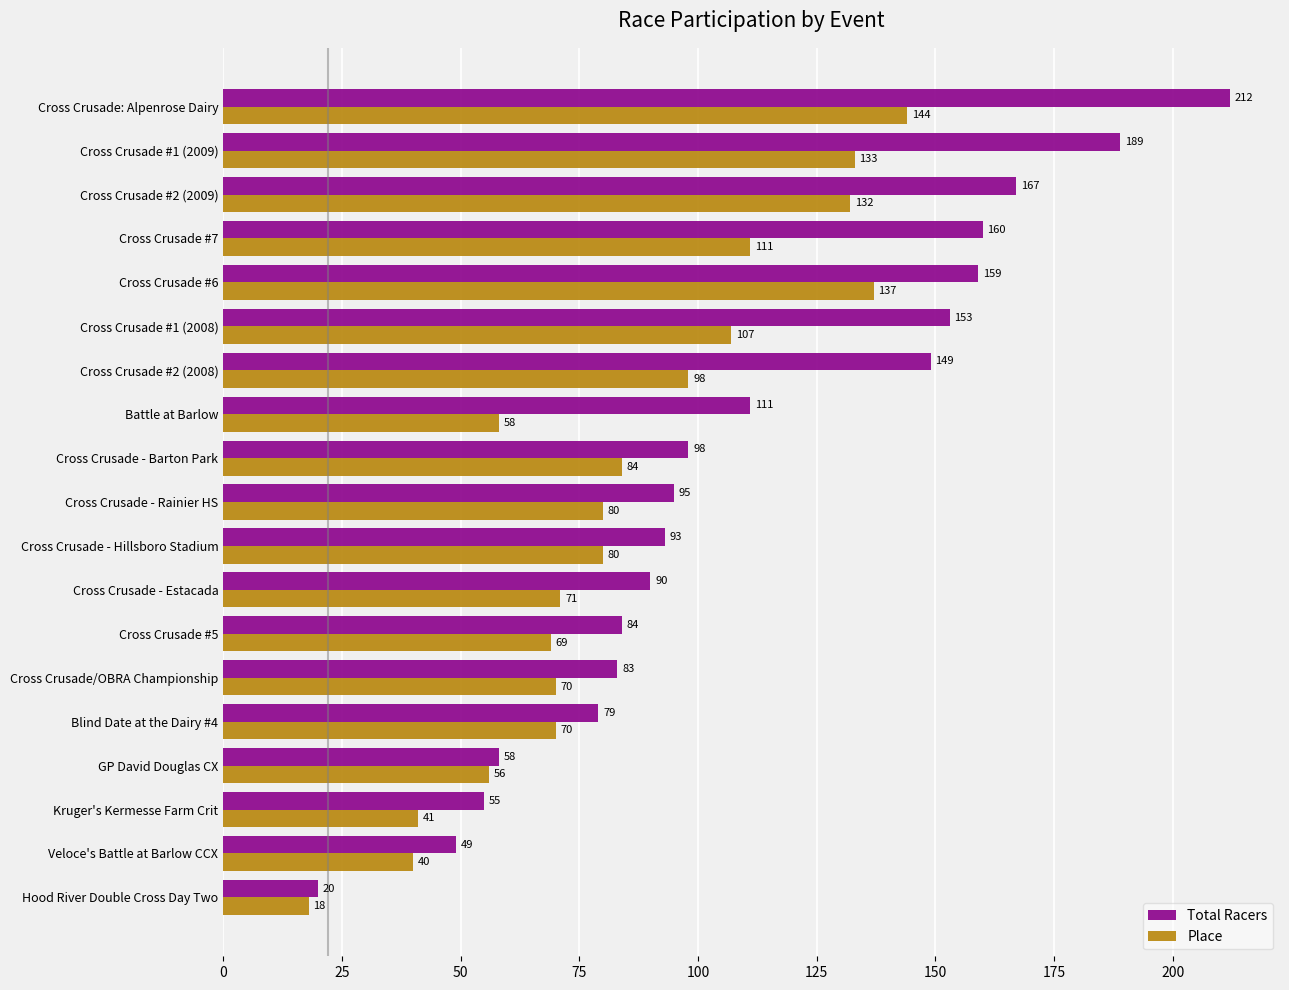

What is the difference between the Total Racers values at Kruger's Kermesse Farm Crit and Cross Crusade #1 (2009)?

134